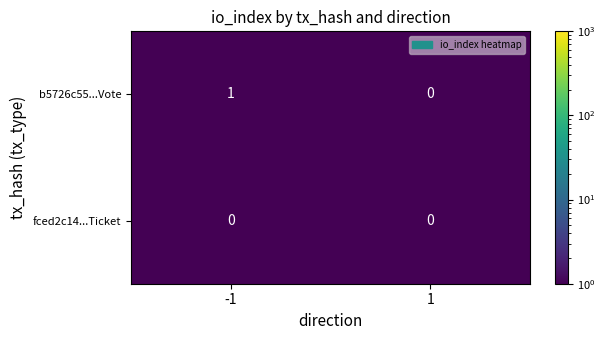

Between -1 and 1, which series saw the biggest shift?

b5726c55...Vote